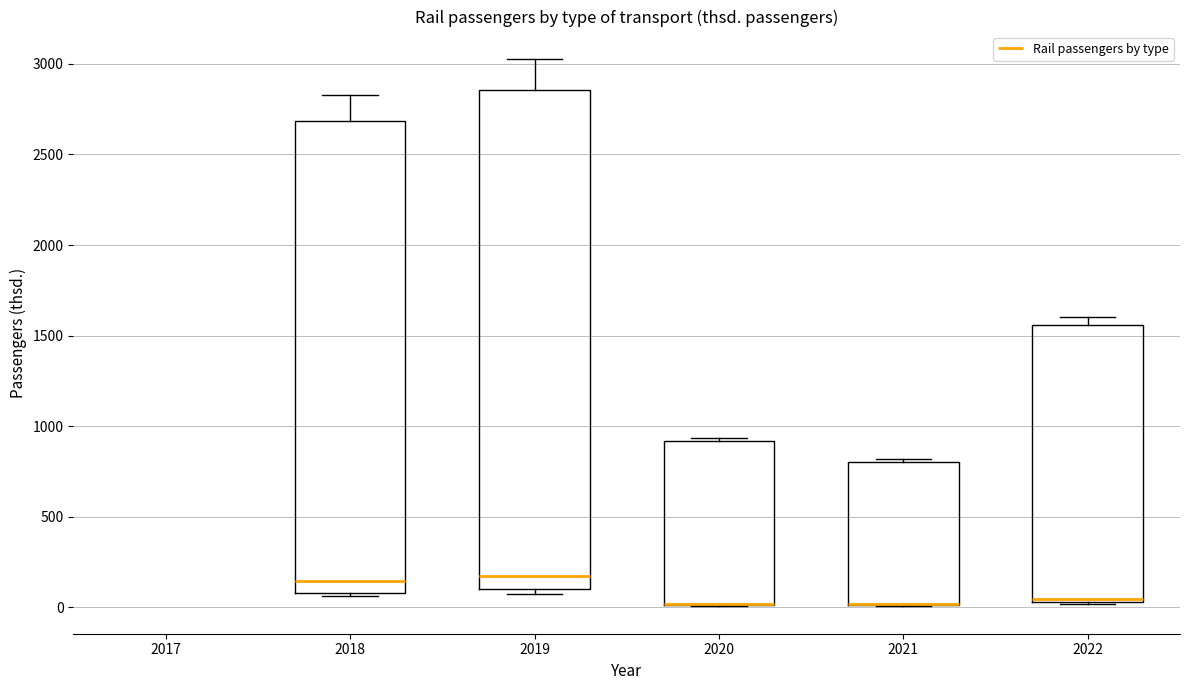

Where does the upper whisker of the box at x = 2019 end on the y-axis? The values are not printed on the chart, so give them approximately, as read against the axis.

3050